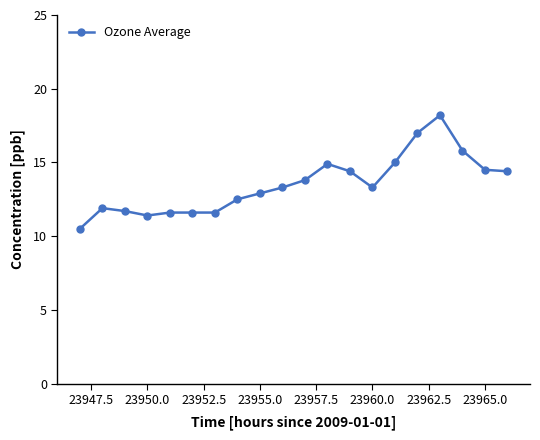

What is the difference between the second highest and minimum values?

6.5